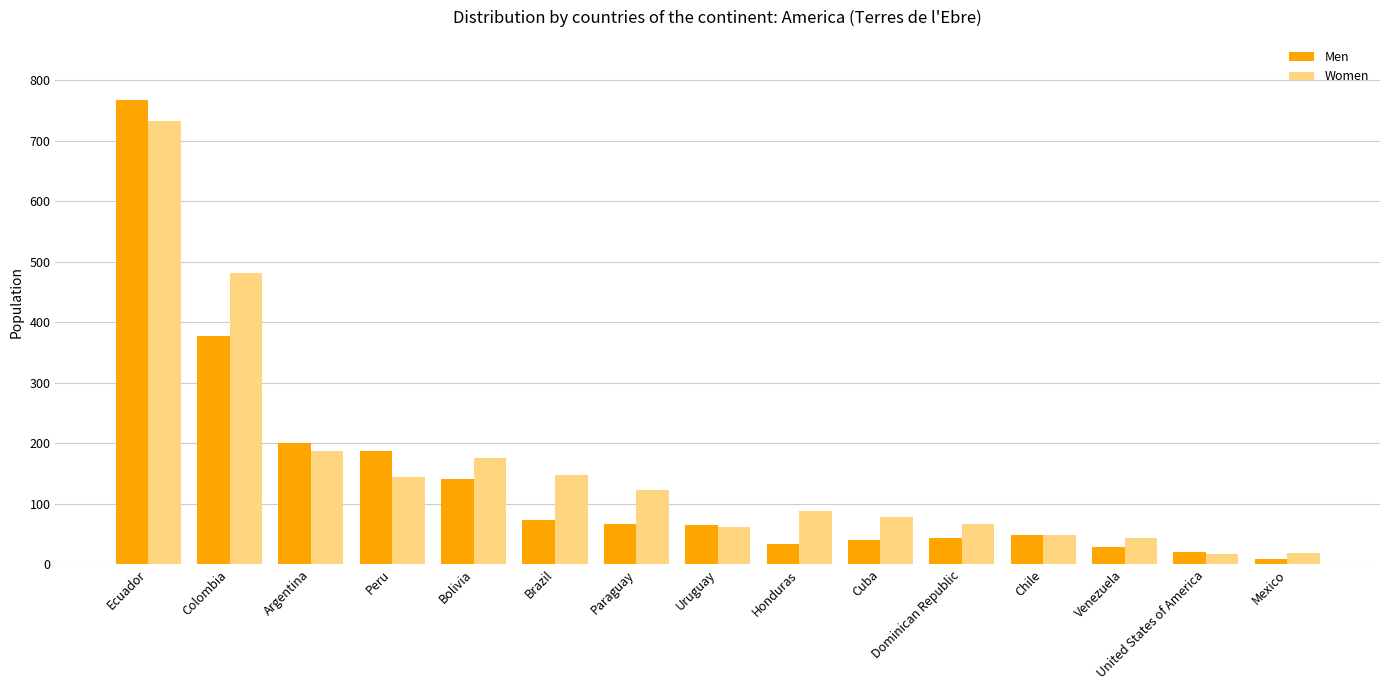

What is the minimum value for Women?

17